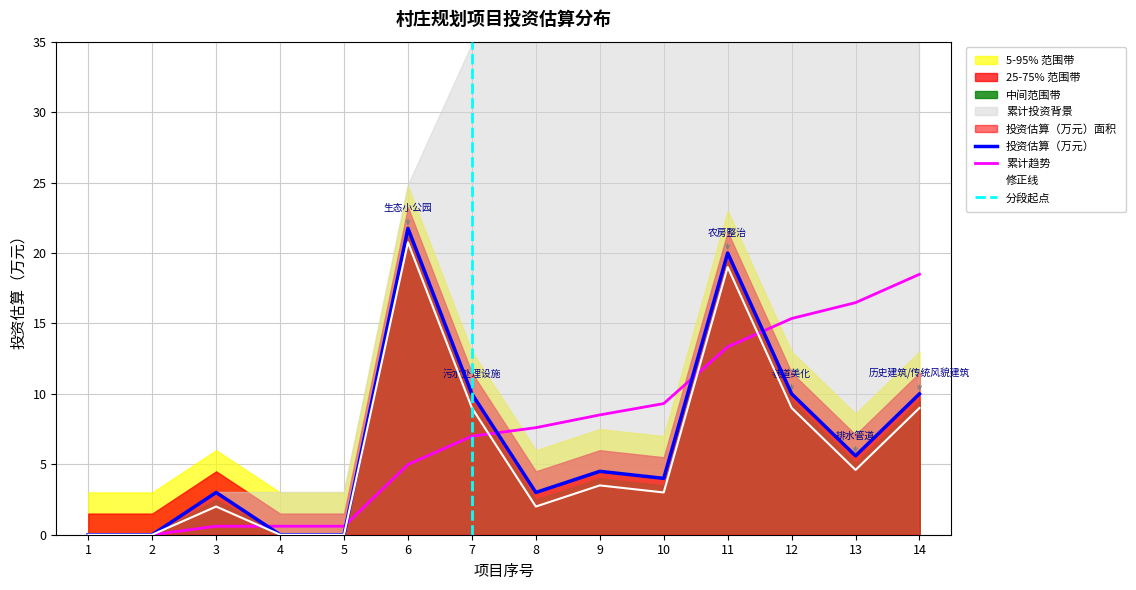

Which has a higher value, 14 or 12?

14